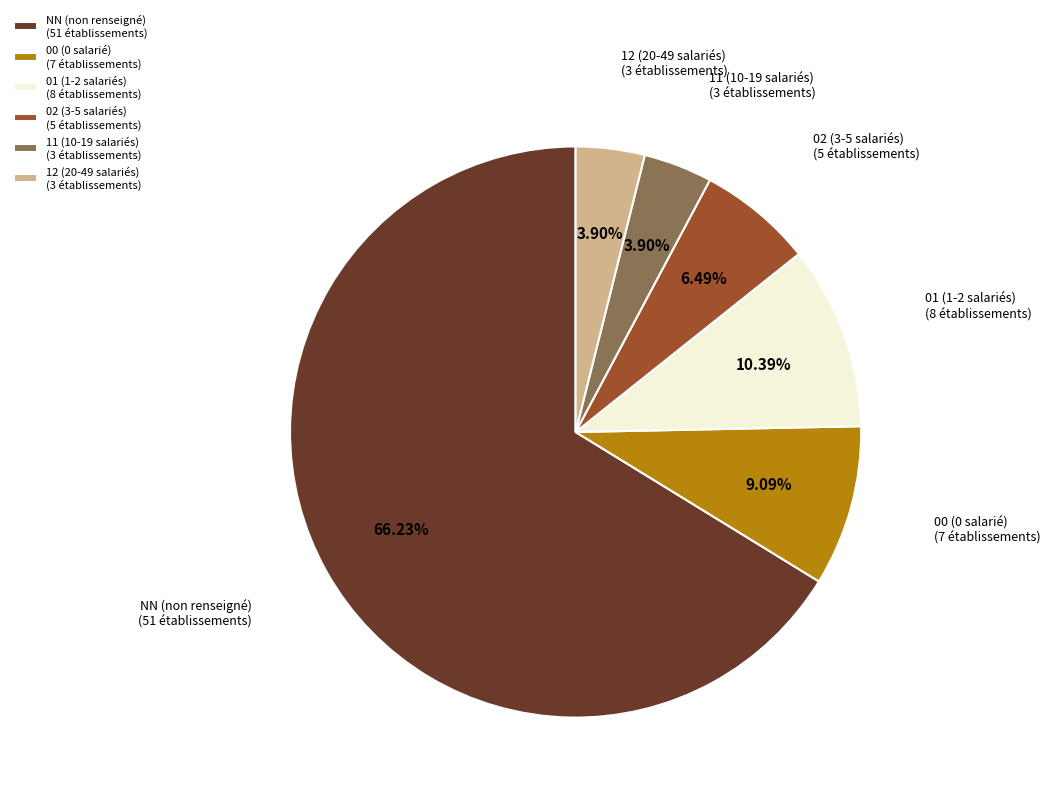

Combined, do NN (non renseigné) (51 établissements) and 01 (1-2 salariés) (8 établissements) account for over 50%?

Yes